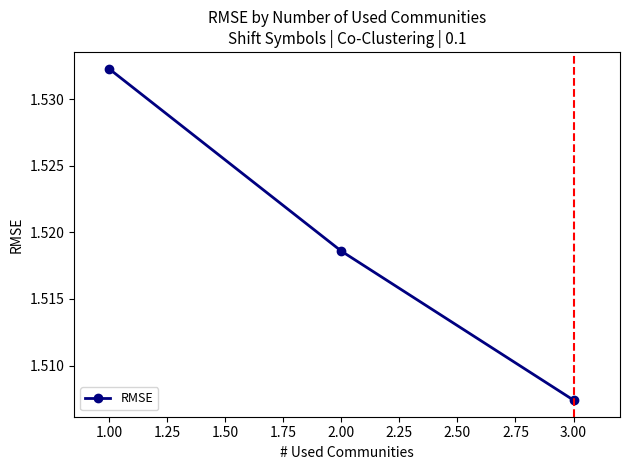

Count the values in the range 1 to 2.

3